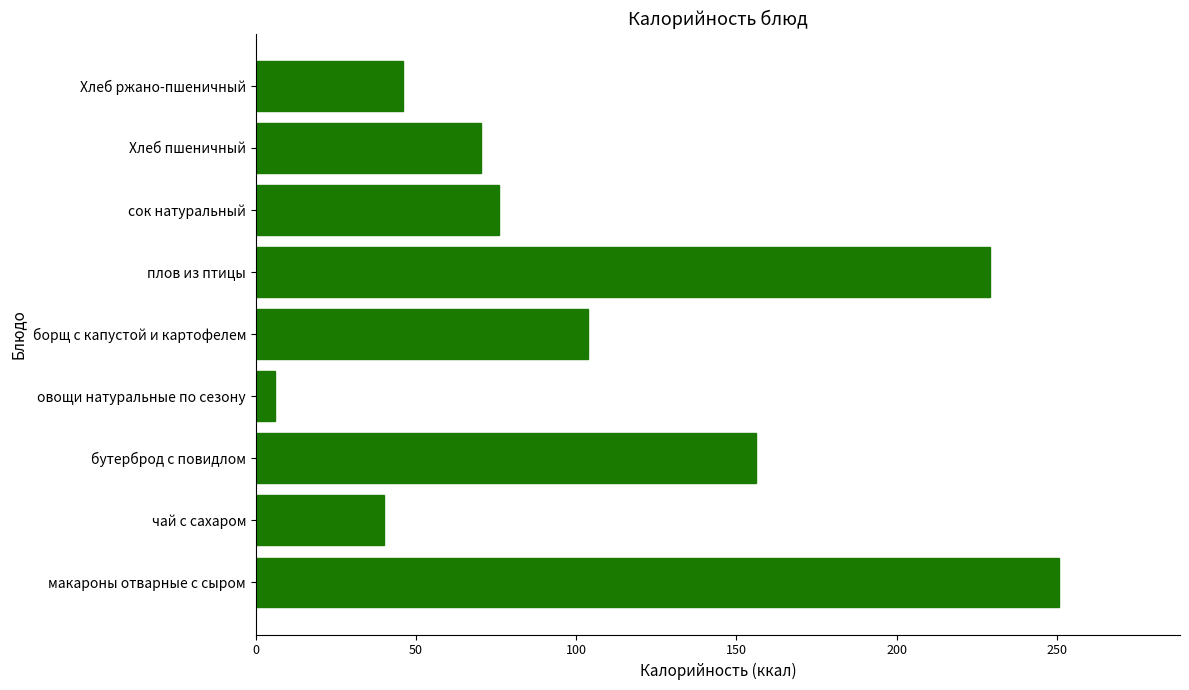

Reading bottom to top, transcribe all the data shown in this chart.

макароны отварные с сыром=250.8	чай с сахаром=40.0	бутерброд с повидлом=156.0	овощи натуральные по сезону=6.0	борщ с капустой и картофелем=103.8	плов из птицы=229.0	сок натуральный=76.0	Хлеб пшеничный=70.1	Хлеб ржано-пшеничный=46.0